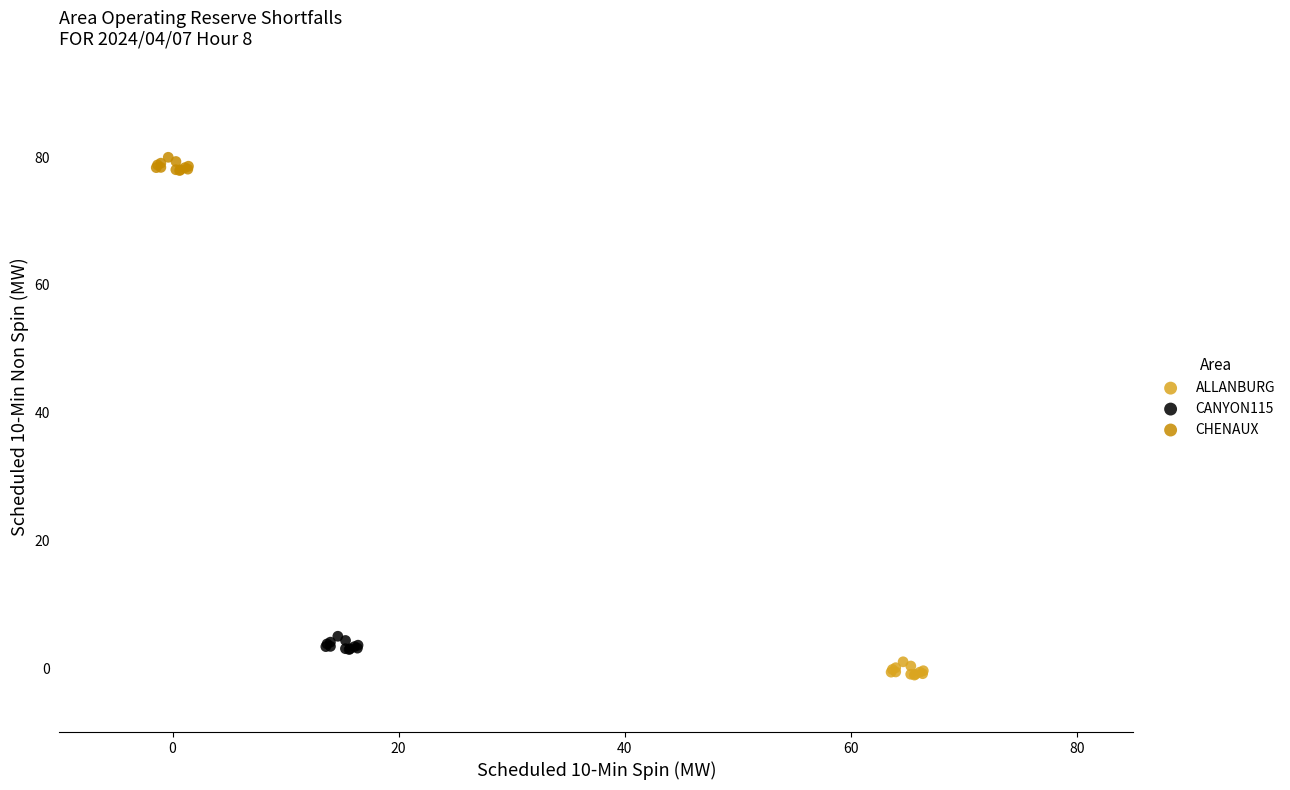

Which series reaches the minimum Y coordinate?

ALLANBURG